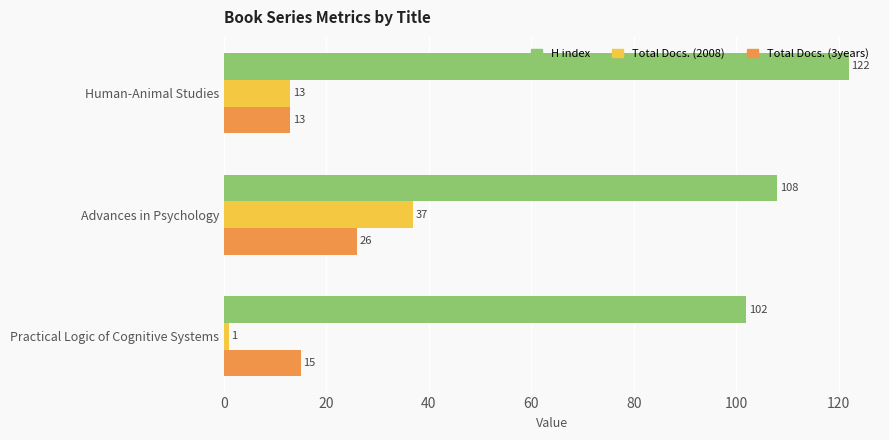

What is the difference between the highest and lowest values at Practical Logic of Cognitive Systems?

101